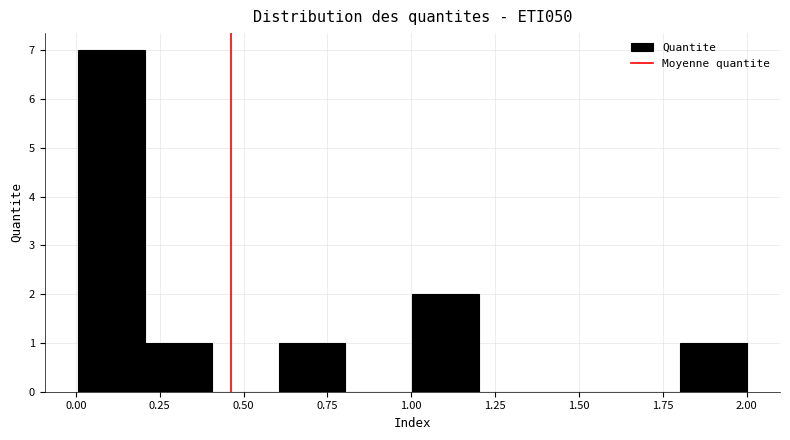

Around what value on the x-axis is the tallest bar? Give the approximate position of its centre, as read against the axis.

0.10